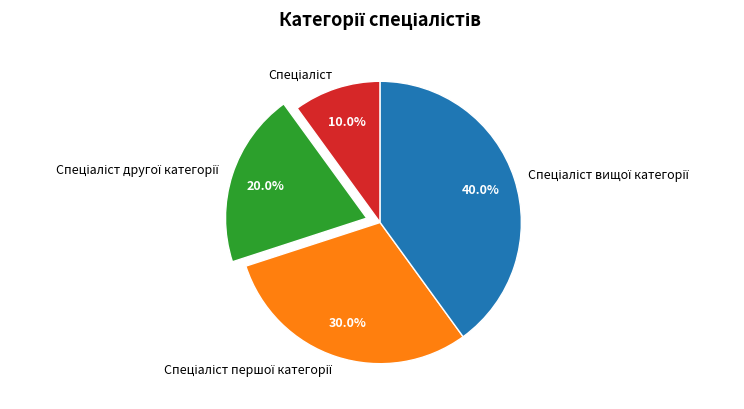

Does any single category account for the majority?

No